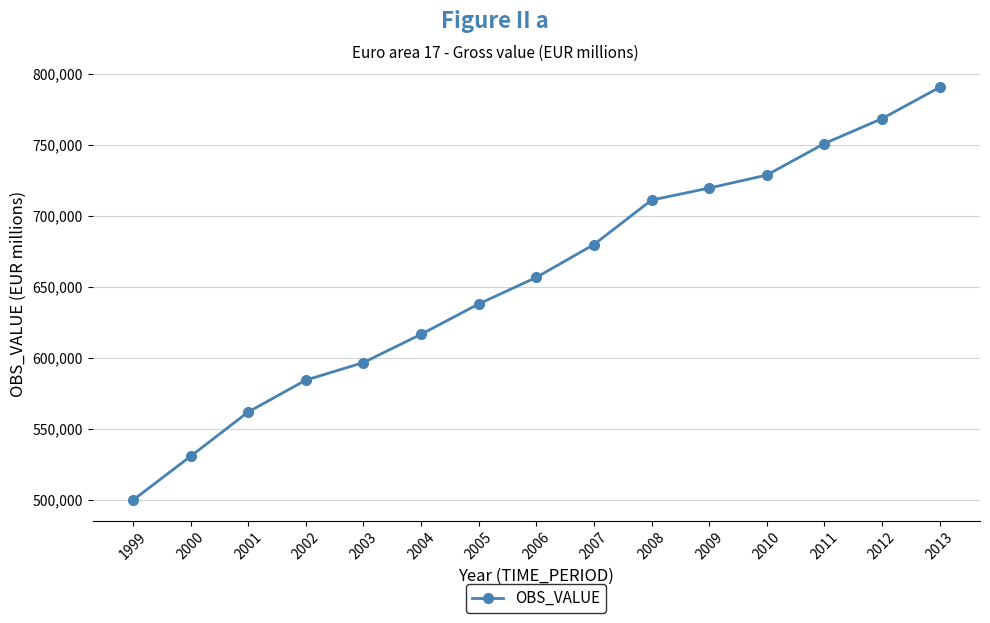

Read the value at 2011.

750784.2